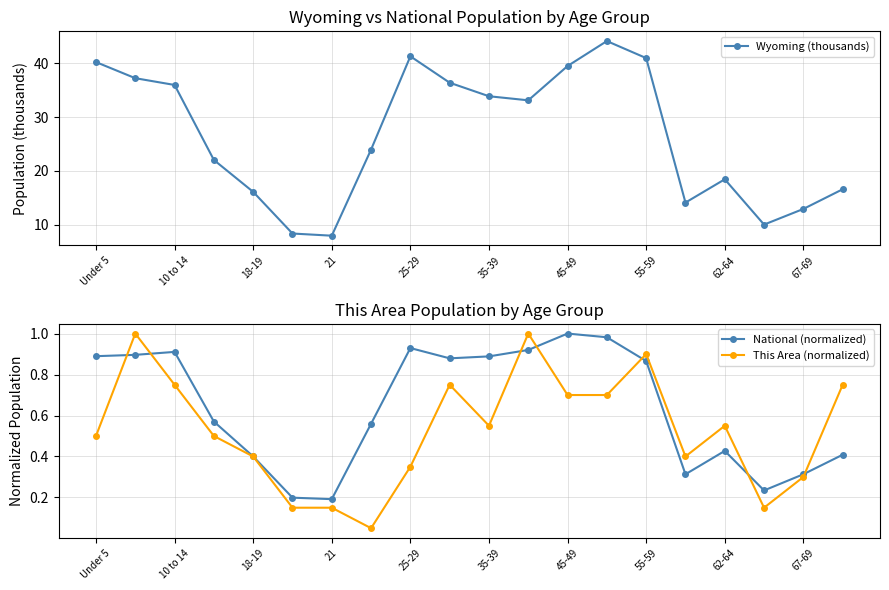

In This Area (normalized), how many points are lower than both neighbors (excluding endpoints)?

4